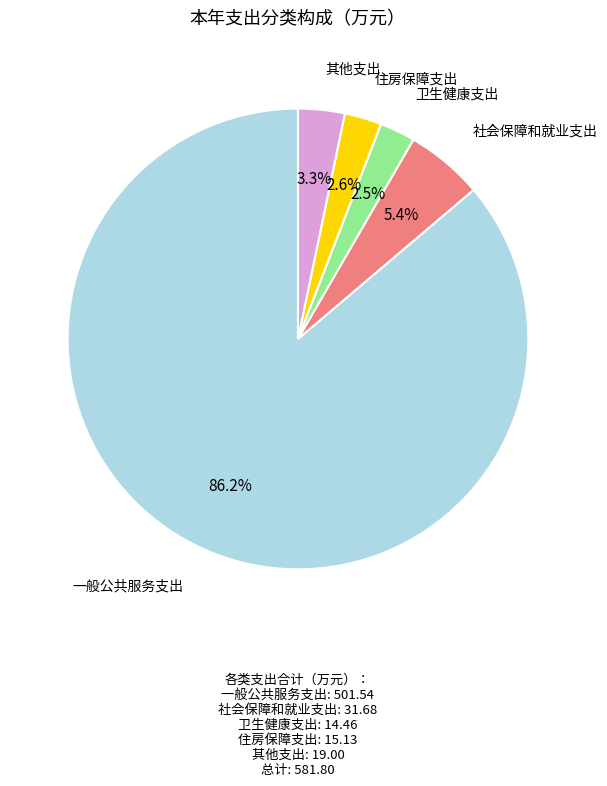

Which slice represents more than half of the pie?

一般公共服务支出